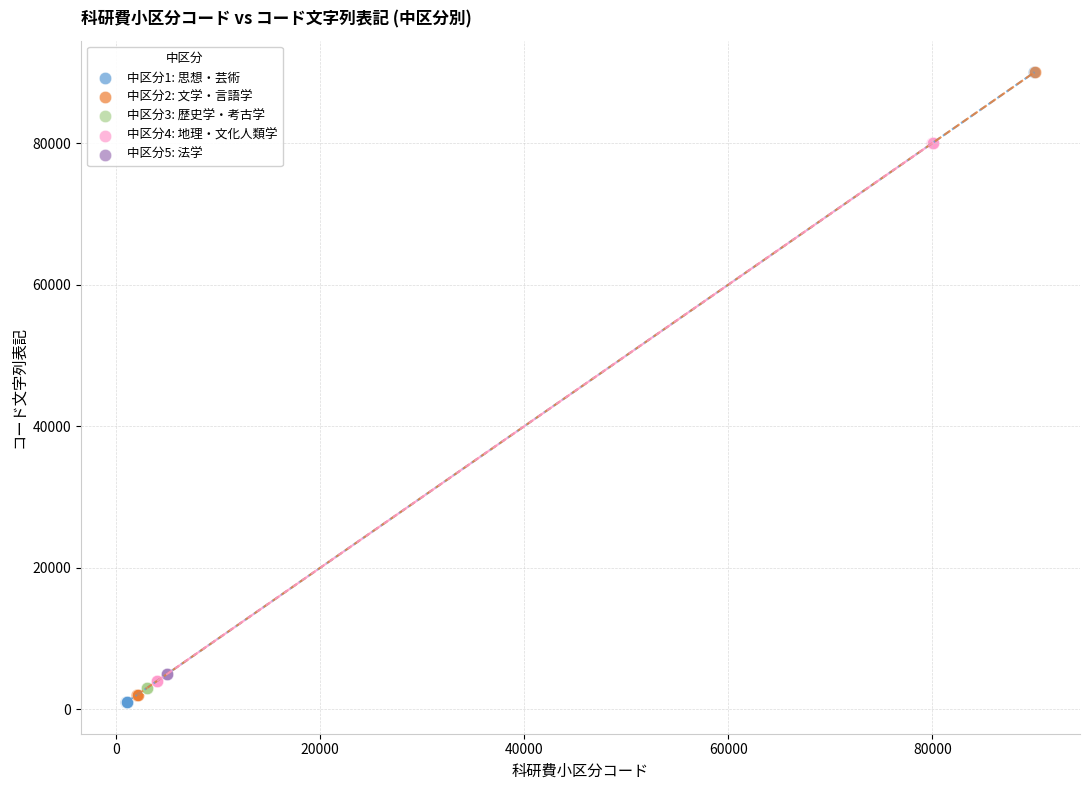

What are all the series names shown in the legend?

中区分1: 思想・芸術, 中区分2: 文学・言語学, 中区分3: 歴史学・考古学, 中区分4: 地理・文化人類学, 中区分5: 法学